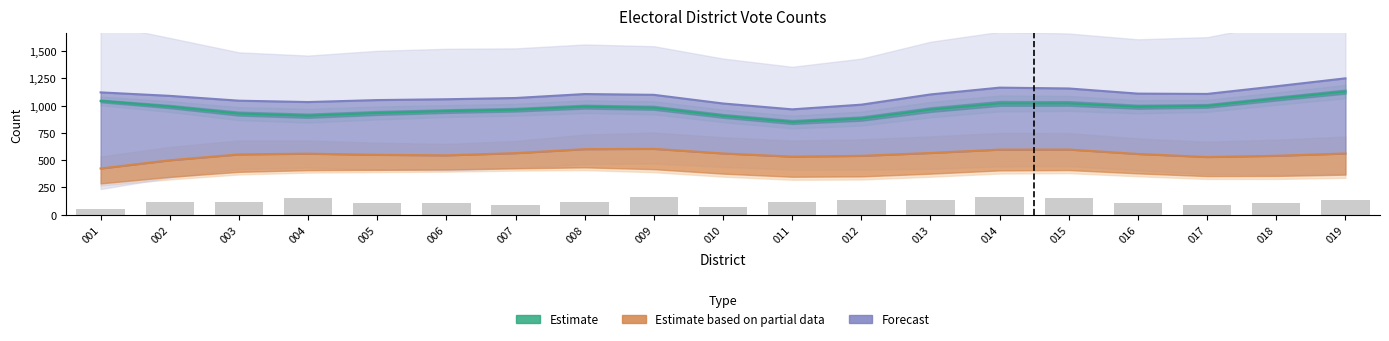

Reading left to right, list all the values displayed in this chart.

Estimate (A1): 001=1041.9	002=990.3	003=925.7	004=906.4	005=931.6	006=948.9	007=961.3	008=989.4	009=979.1	010=904.9	011=849.0	012=880.4	013=962.3	014=1019.1	015=1018.9	016=988.8	017=996.6	018=1063.1	019=1127.1
Estimate based on partial data (B): 001=423.6	002=498.9	003=552.5	004=559.2	005=548.8	006=544.0	007=564.1	008=600.6	009=603.4	010=561.3	011=532.1	012=539.4	013=565.7	014=596.4	015=597.0	016=556.6	017=528.7	018=539.9	019=560.9
Forecast (A): 001=1120.2	002=1088.3	003=1044.2	004=1031.8	005=1049.8	006=1057.3	007=1068.8	008=1105.0	009=1097.8	010=1018.5	011=964.9	012=1007.8	013=1101.4	014=1163.7	015=1155.9	016=1108.9	017=1106.0	018=1176.1	019=1248.8
A2 (raw): 001=49.0	002=114.0	003=120.0	004=154.0	005=108.0	006=107.0	007=89.0	008=113.0	009=165.0	010=69.0	011=119.0	012=132.0	013=134.0	014=162.0	015=153.0	016=109.0	017=91.0	018=106.0	019=136.0